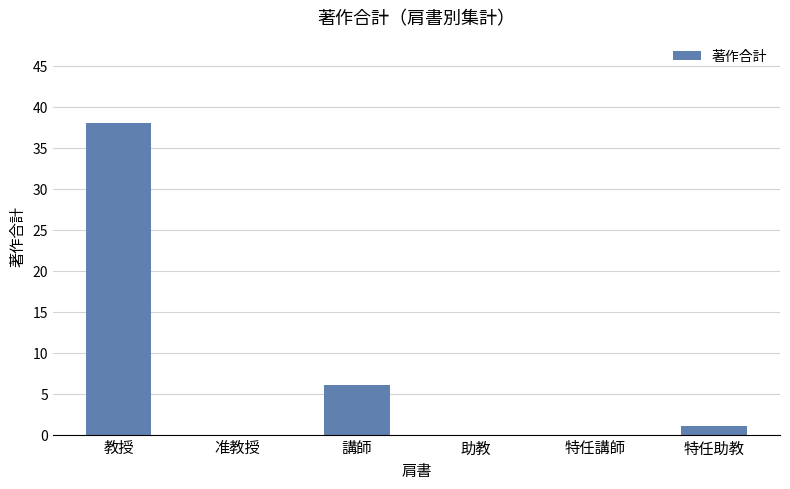

Is it true that the value at 教授 is 64?

False